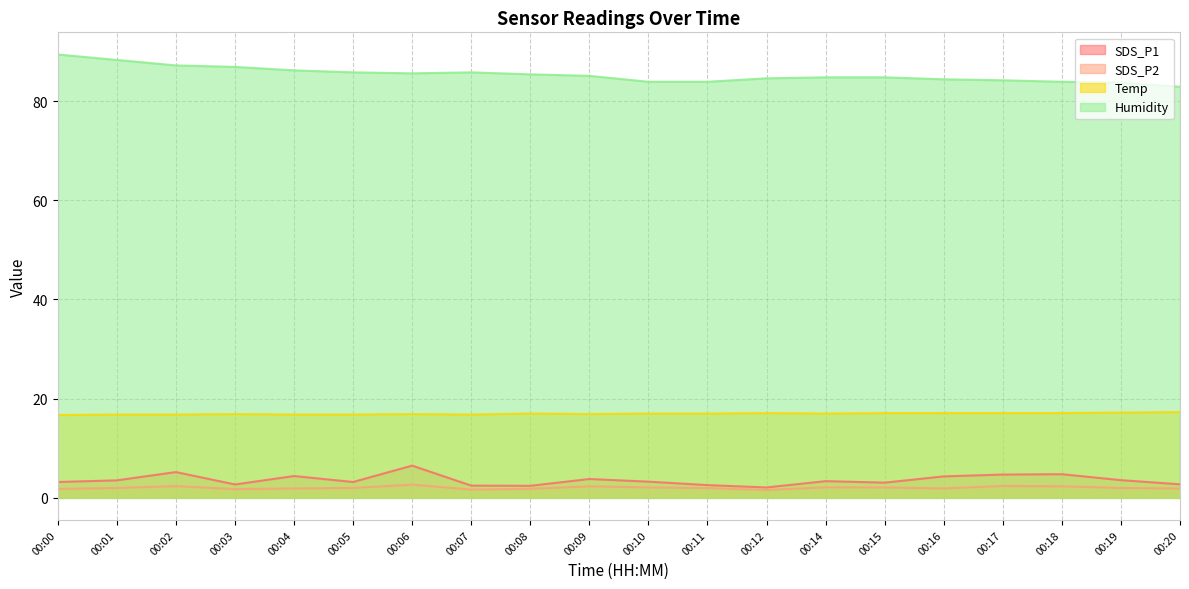

How many data points in SDS_P1 are less than 3?

6